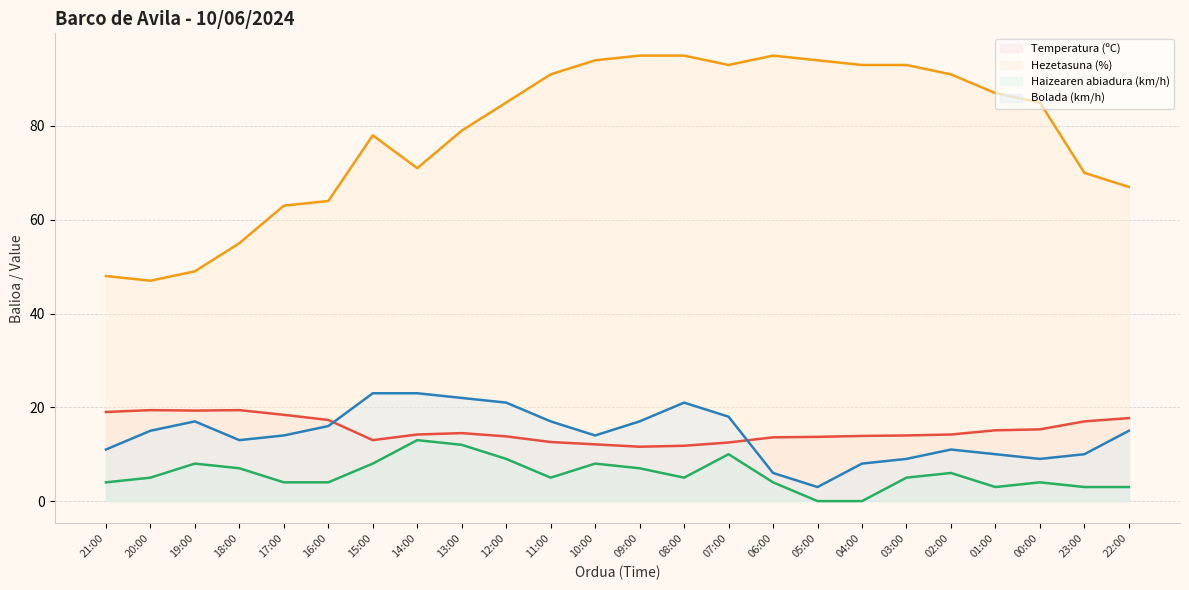

Is it true that Bolada (km/h) equals 11.0 at 02:00?

True